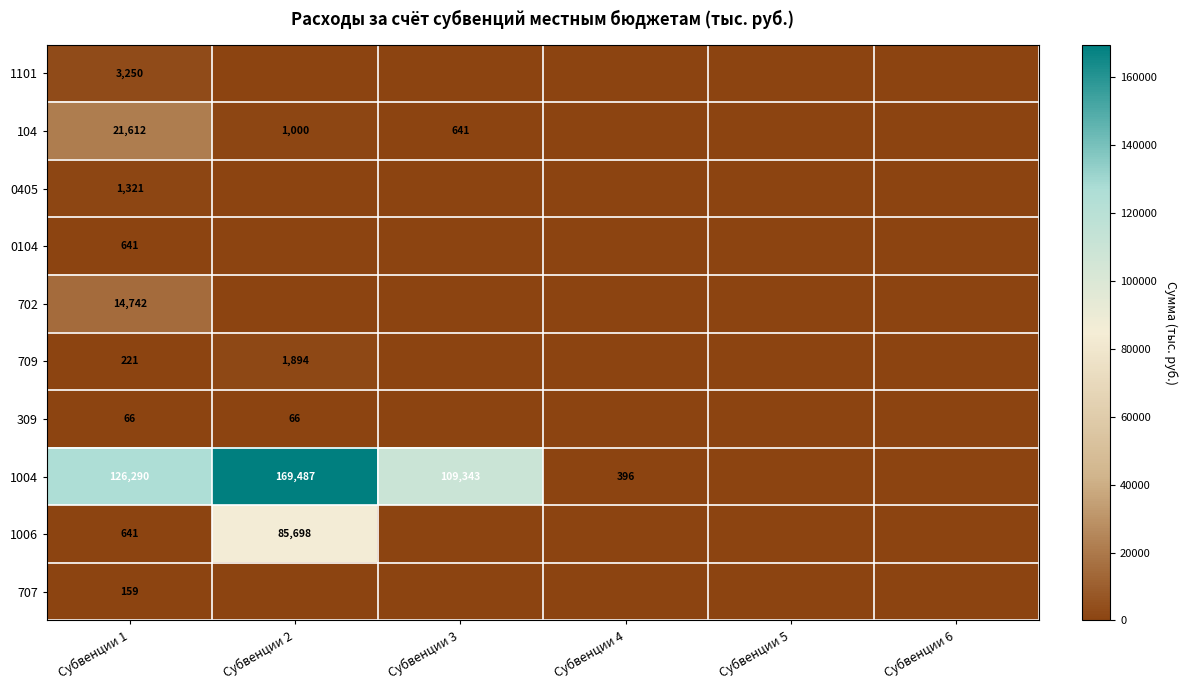

Is it true that 104 equals 21612 at Субвенции 1?

True